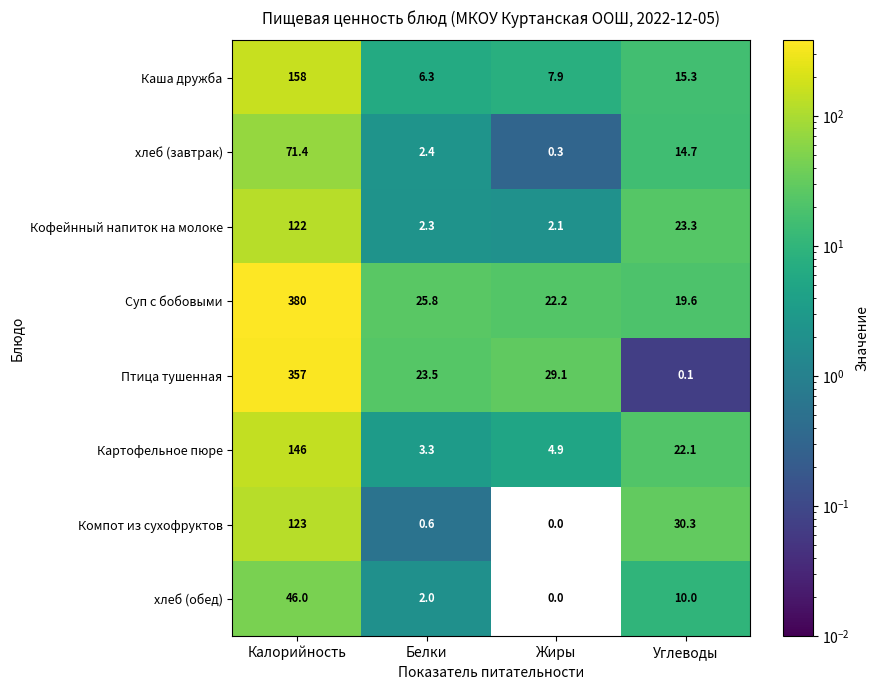

Is it true that Птица тушенная equals 476.6 at Калорийность?

False